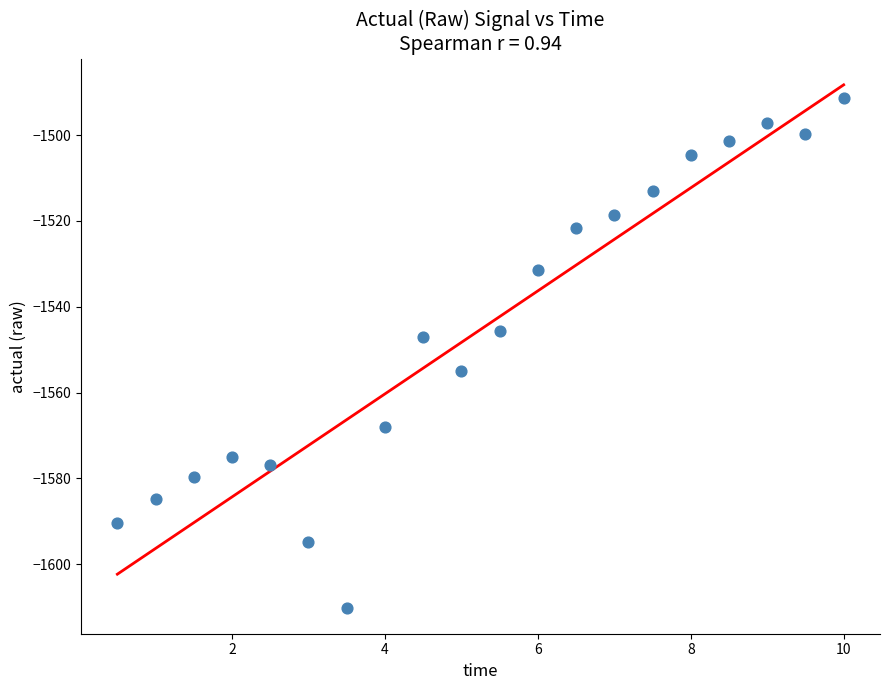

What Y value in the scatter plot is closest to -1550?

-1547.1